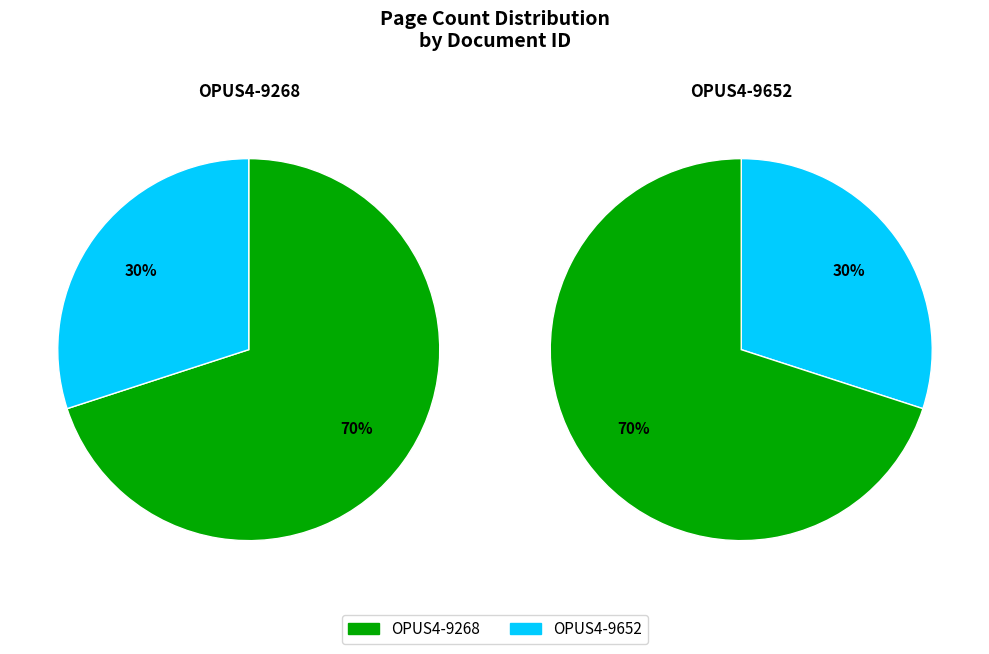

What percentage do OPUS4-9268 and OPUS4-9652 together represent?

100.0%